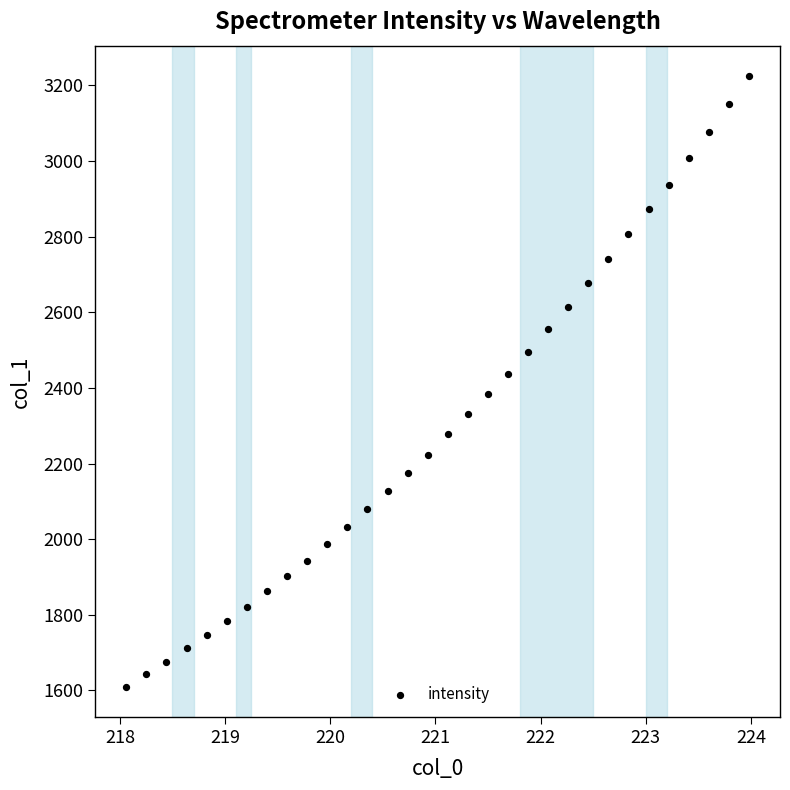

What is the range of Y values (max minus min)?

1614.4